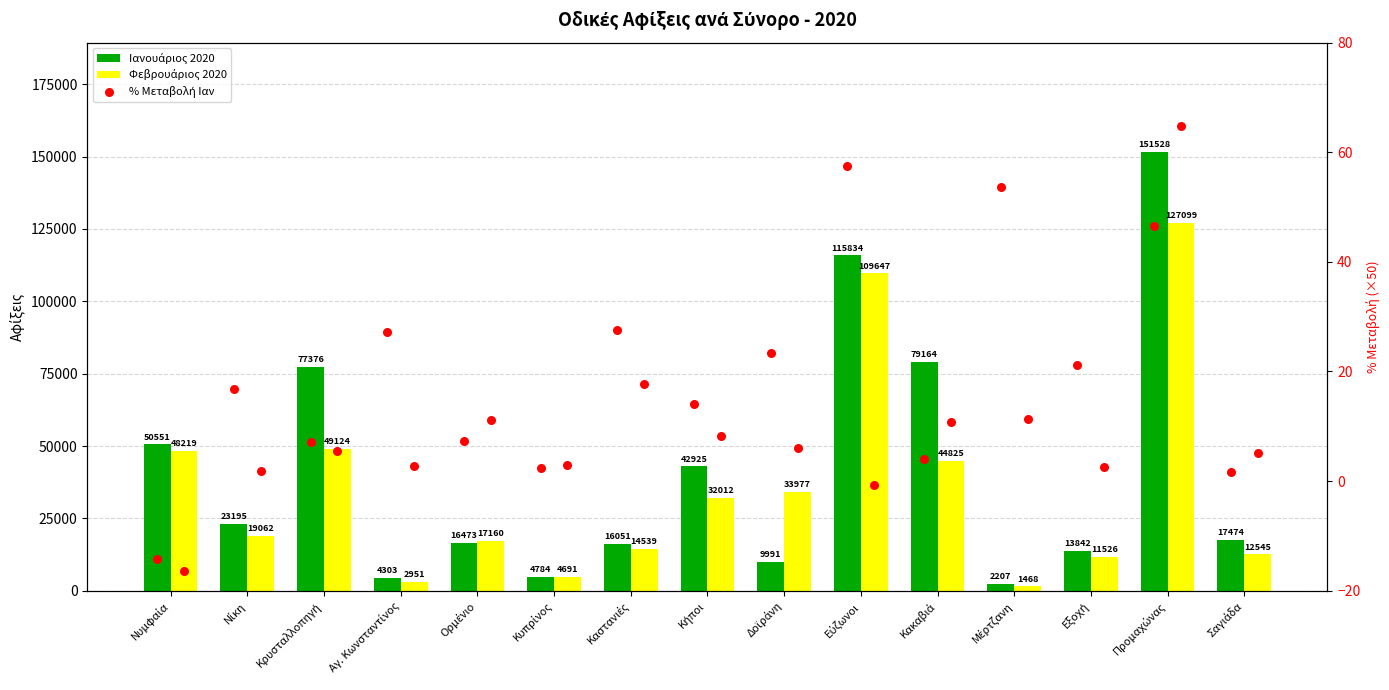

At how many categories does at least one series exceed 137832?

1